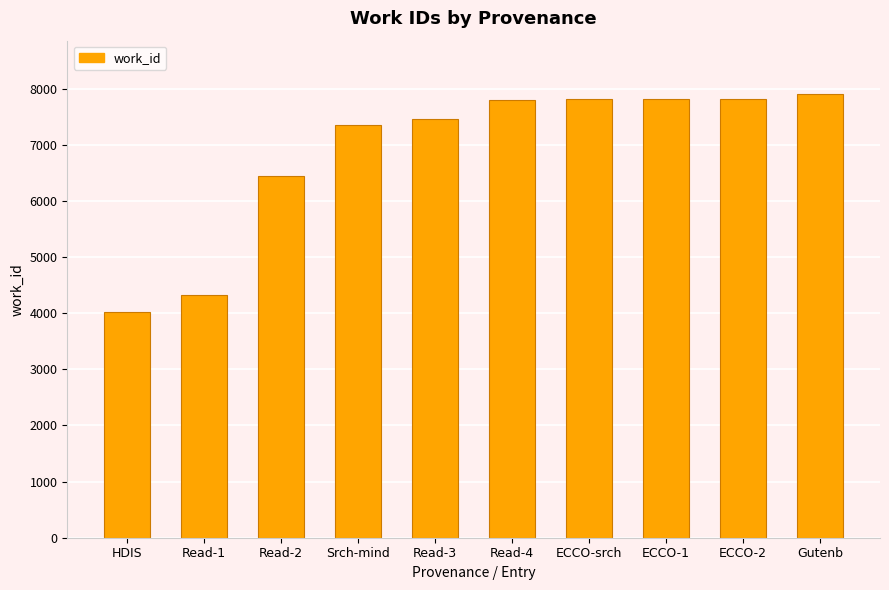

What is the sum of the values at Read-1 and ECCO-srch?

12130